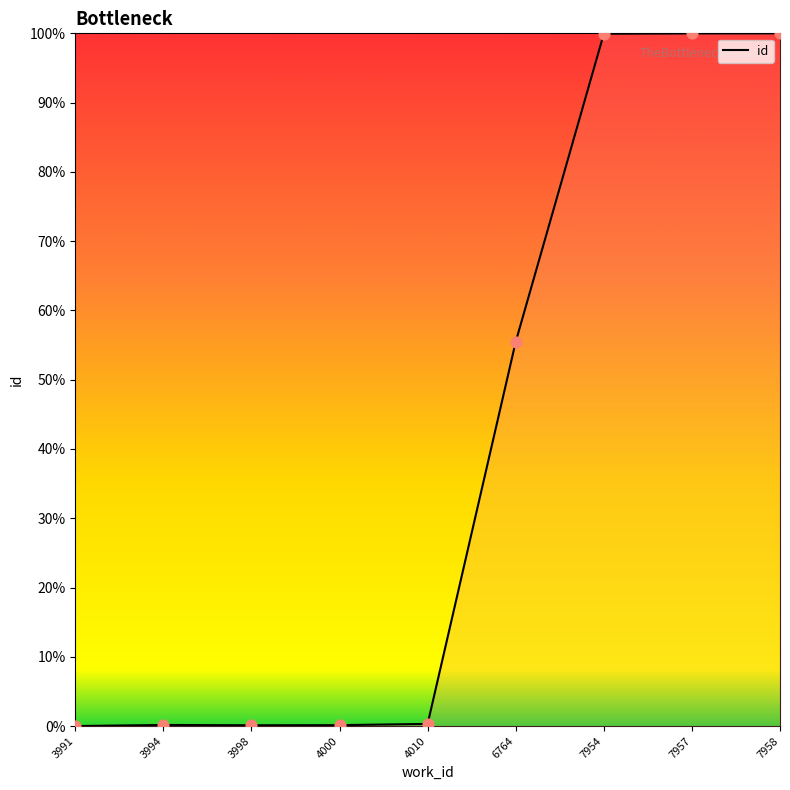

What is the change in value from 4000 to 4010?

+0.2